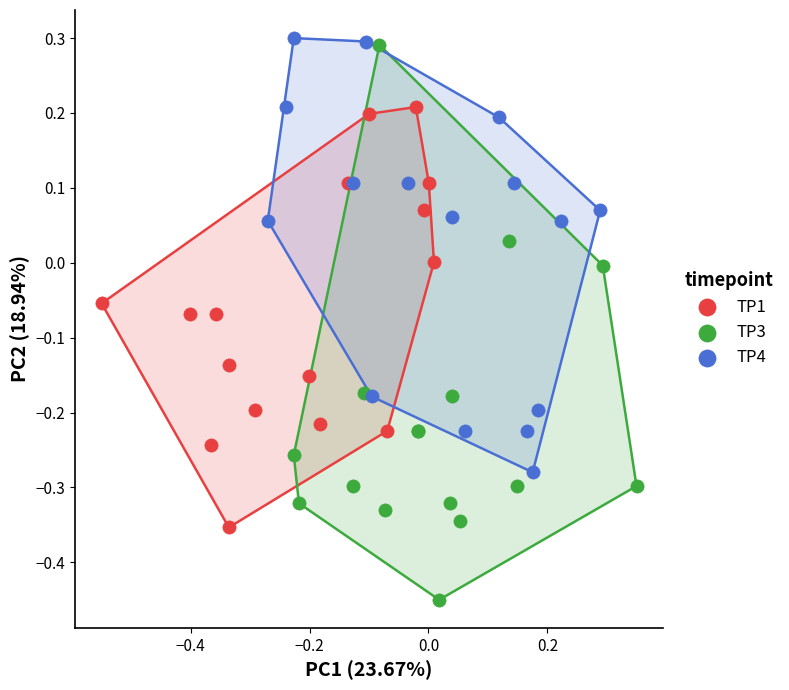

Which series has the widest spread of Y values?

TP3